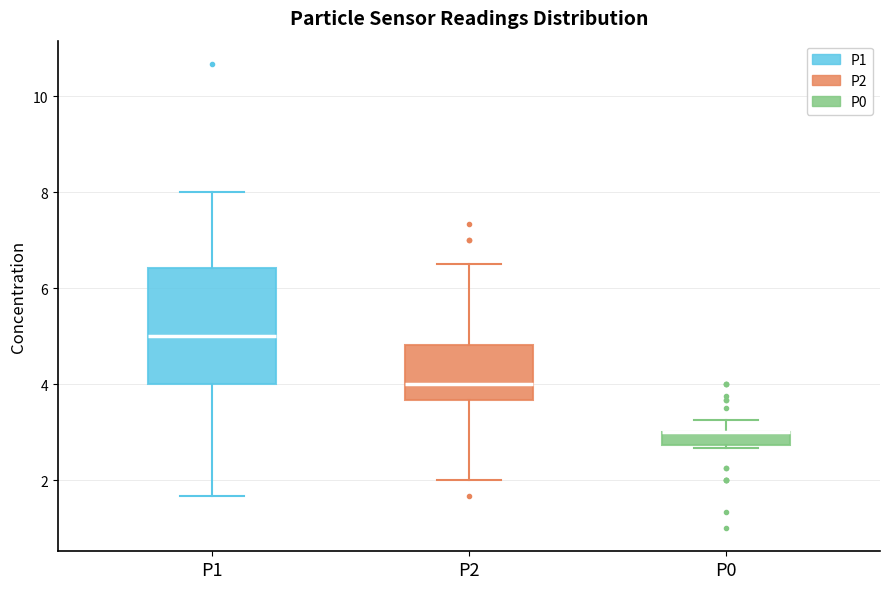

Where is the lower edge of the box for P2 on the y-axis? The values are not printed on the chart, so give them approximately, as read against the axis.

3.6